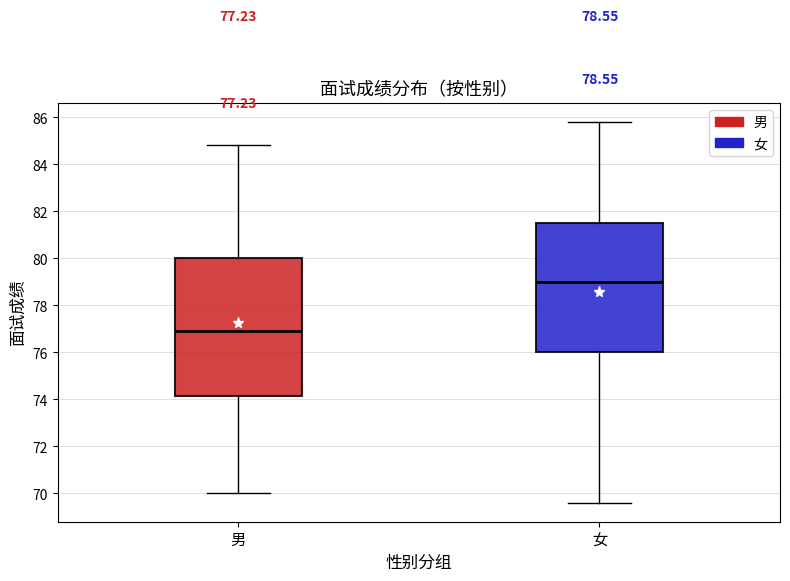

Which box has the highest median line?

女